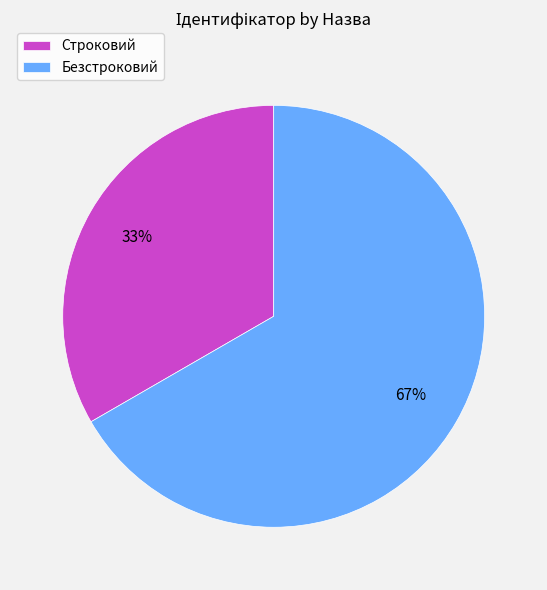

Which category has the biggest portion of the pie?

Безстроковий